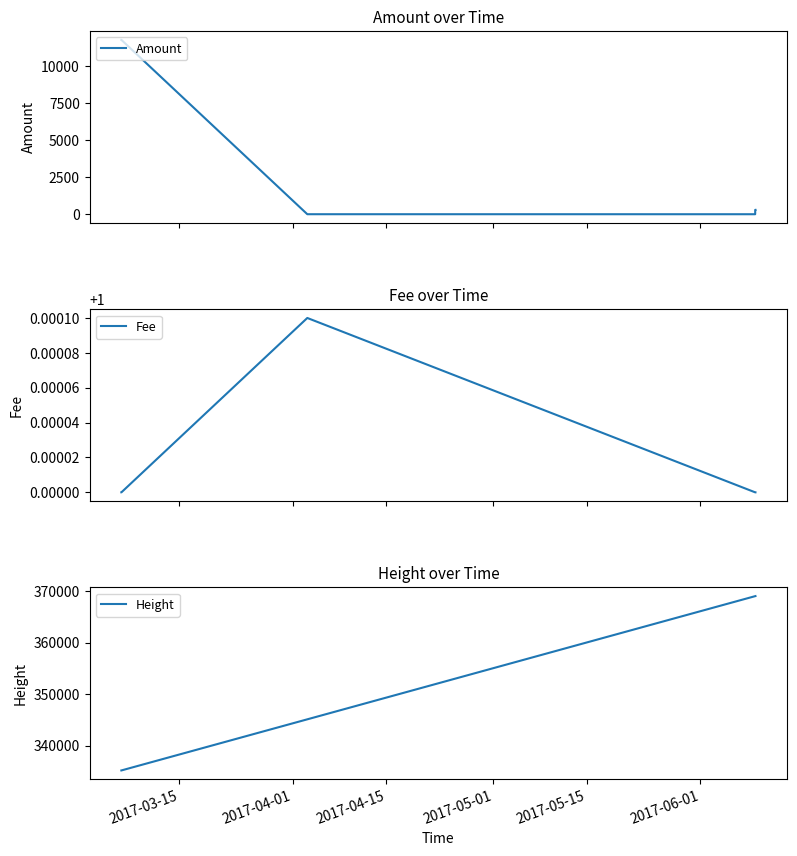

How many lines are shown in the chart?

3